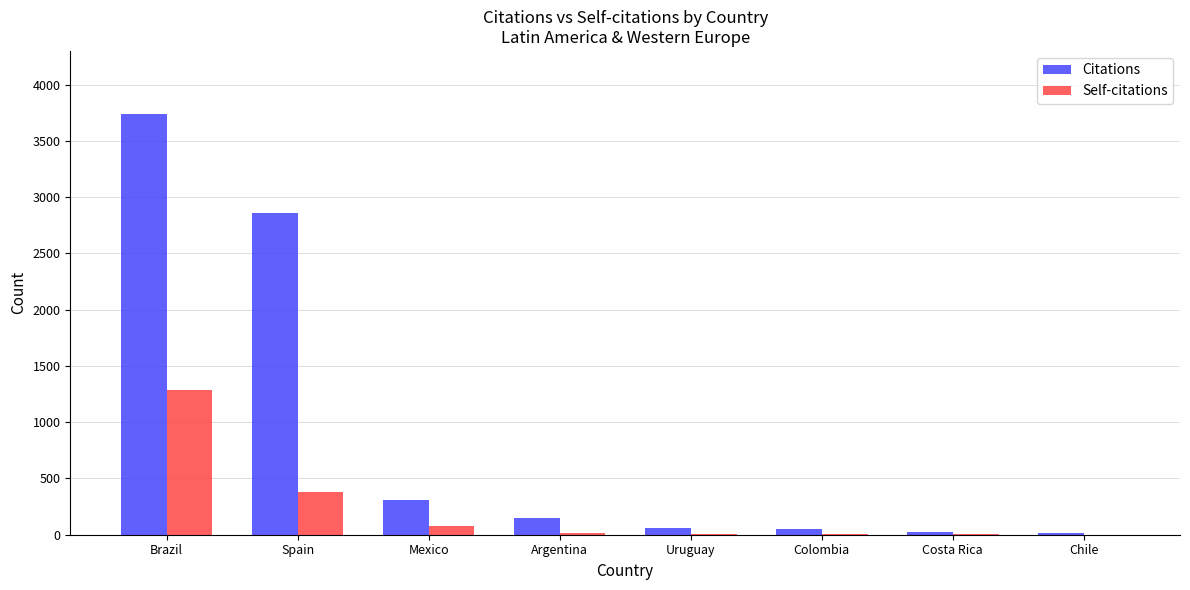

Which series has the largest total across all categories?

Citations